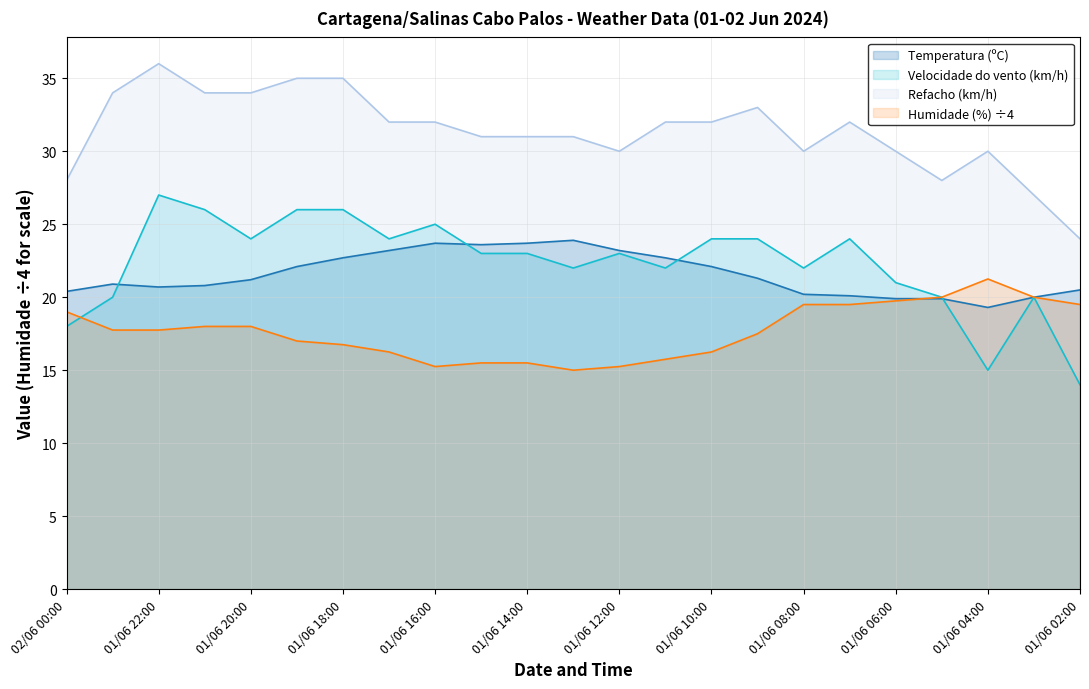

What is the greatest value displayed?

36.0